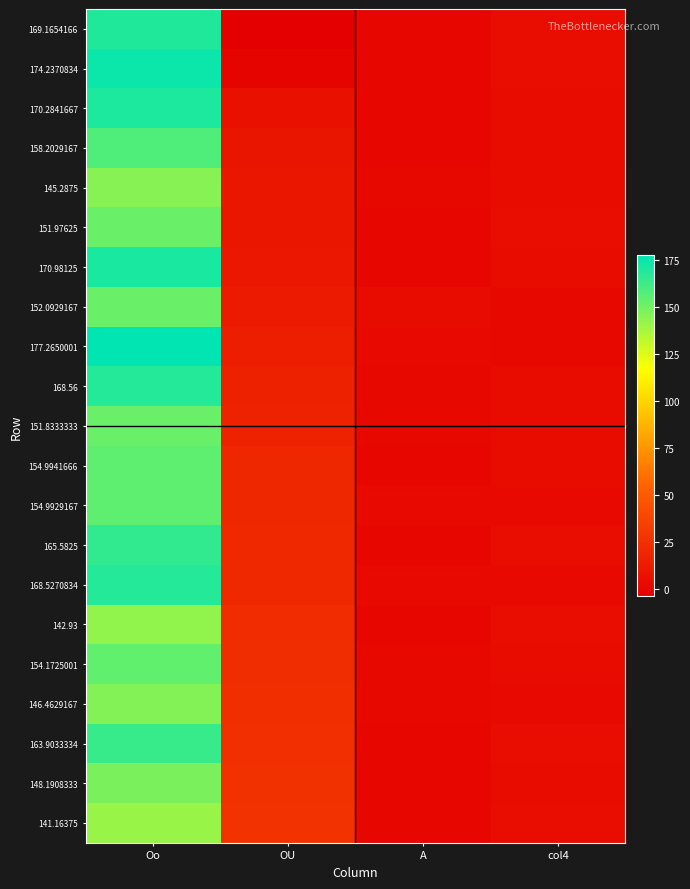

At which category is the sum across all series the highest?

Oo